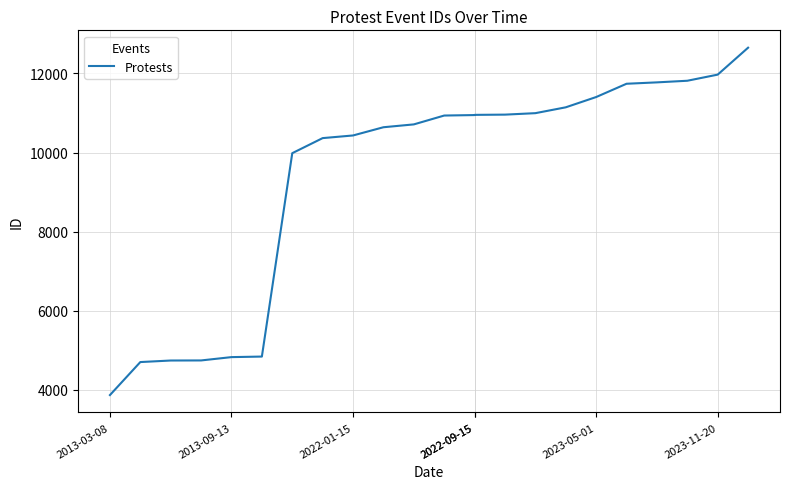

The value at 2022-09-15 is 18270. True or false?

False